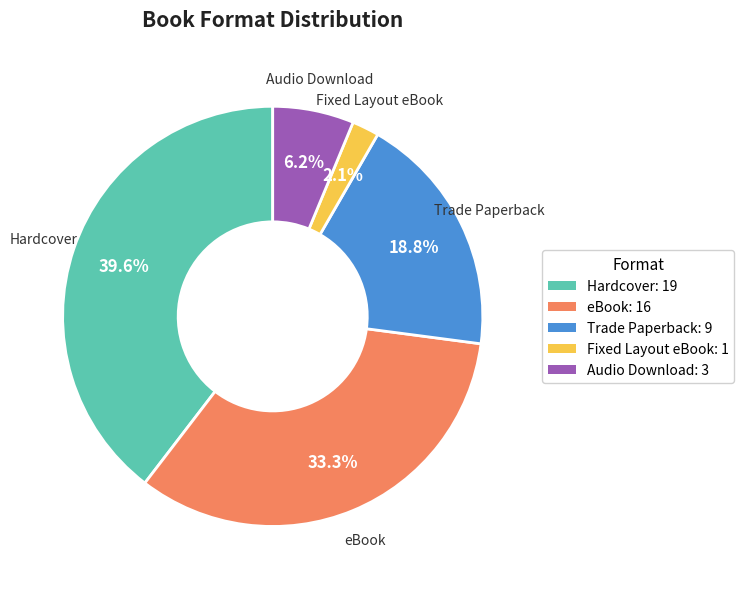

To the nearest percent, what percentage of the pie is Trade Paperback?

19%